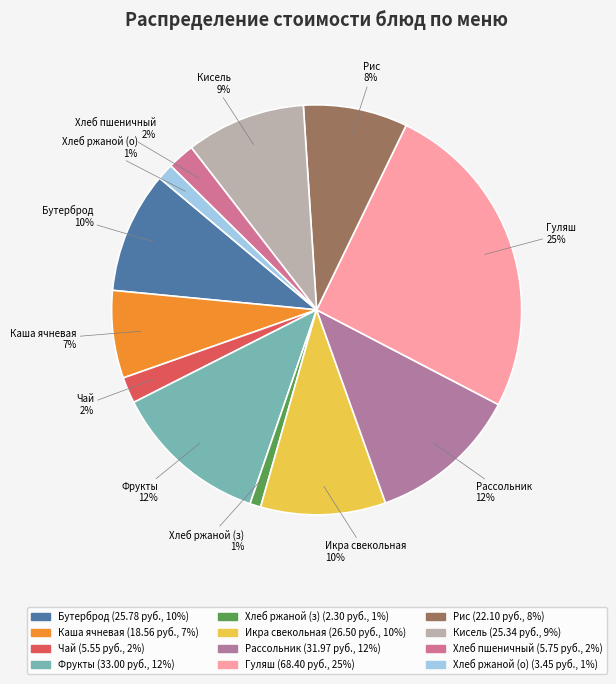

Which has a higher value, Кисель or Каша ячневая?

Кисель